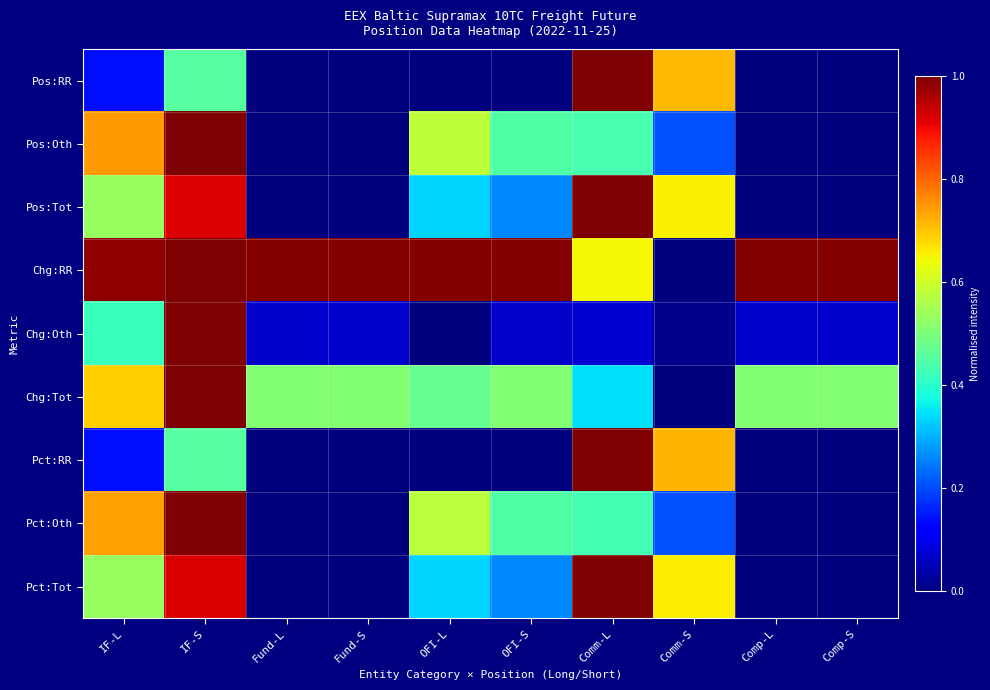

What is the maximum value shown in the chart?

1.0